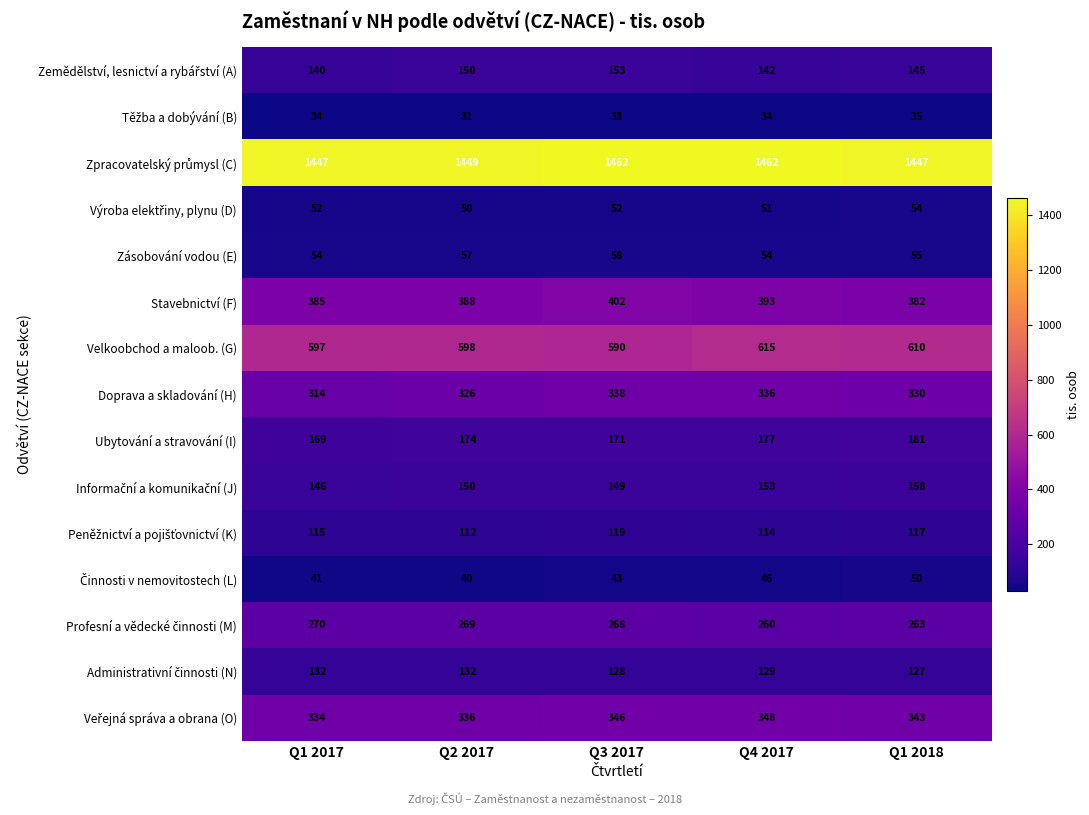

What is the total value across all series at Q1 2018?

4297